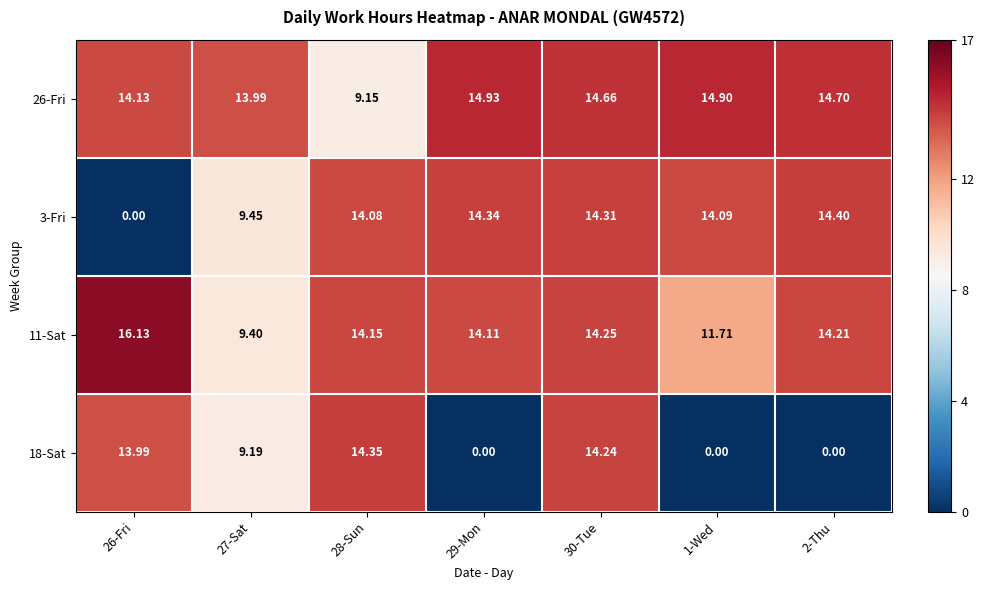

Is the value of 18-Sat at 1-Wed greater than the value of 11-Sat at 27-Sat?

No